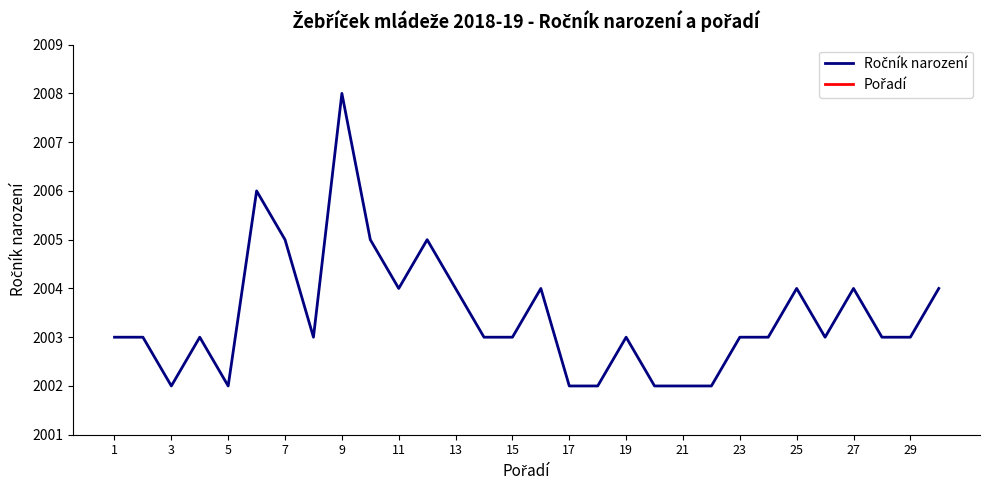

What is the maximum value for Ročník narození?

2008